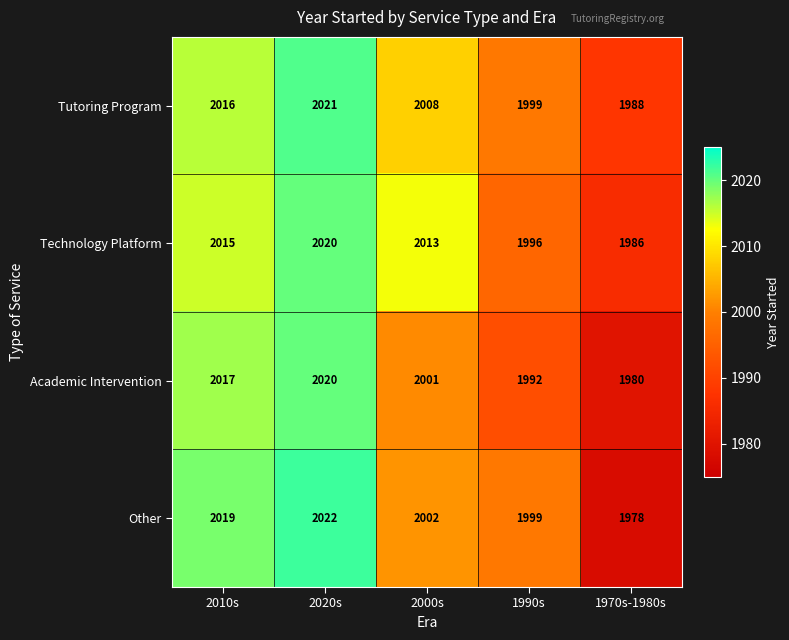

Reading left to right, transcribe all the data shown in this chart.

Tutoring Program: 2010s=2016	2020s=2021	2000s=2008	1990s=1999	1970s-1980s=1988
Technology Platform: 2010s=2015	2020s=2020	2000s=2013	1990s=1996	1970s-1980s=1986
Academic Intervention: 2010s=2017	2020s=2020	2000s=2001	1990s=1992	1970s-1980s=1980
Other: 2010s=2019	2020s=2022	2000s=2002	1990s=1999	1970s-1980s=1978